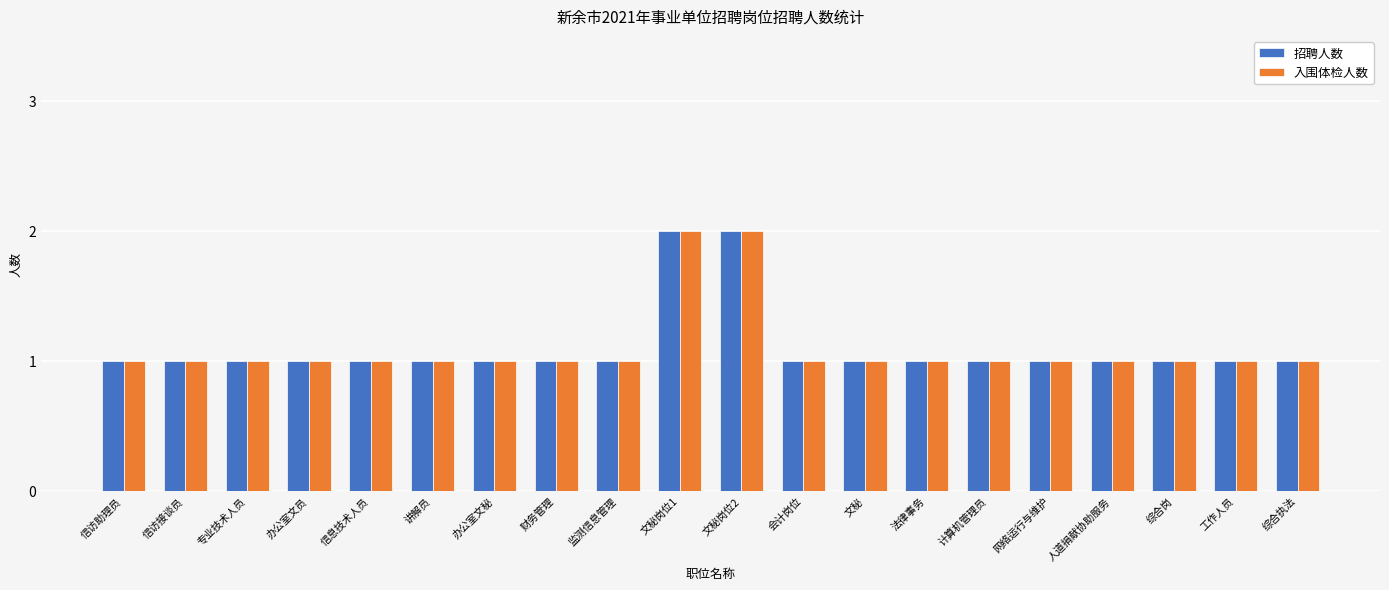

What is the maximum value for 入围体检人数?

2